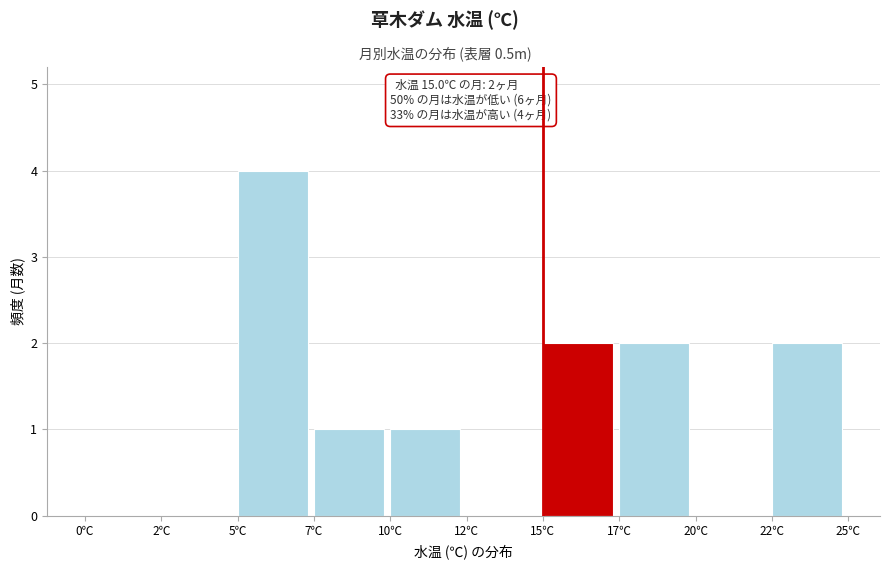

Reading left to right, list all the values displayed in this chart.

0℃=0	2℃=0	5℃=4	7℃=1	10℃=1	12℃=0	15℃=2	17℃=2	20℃=0	22℃=2